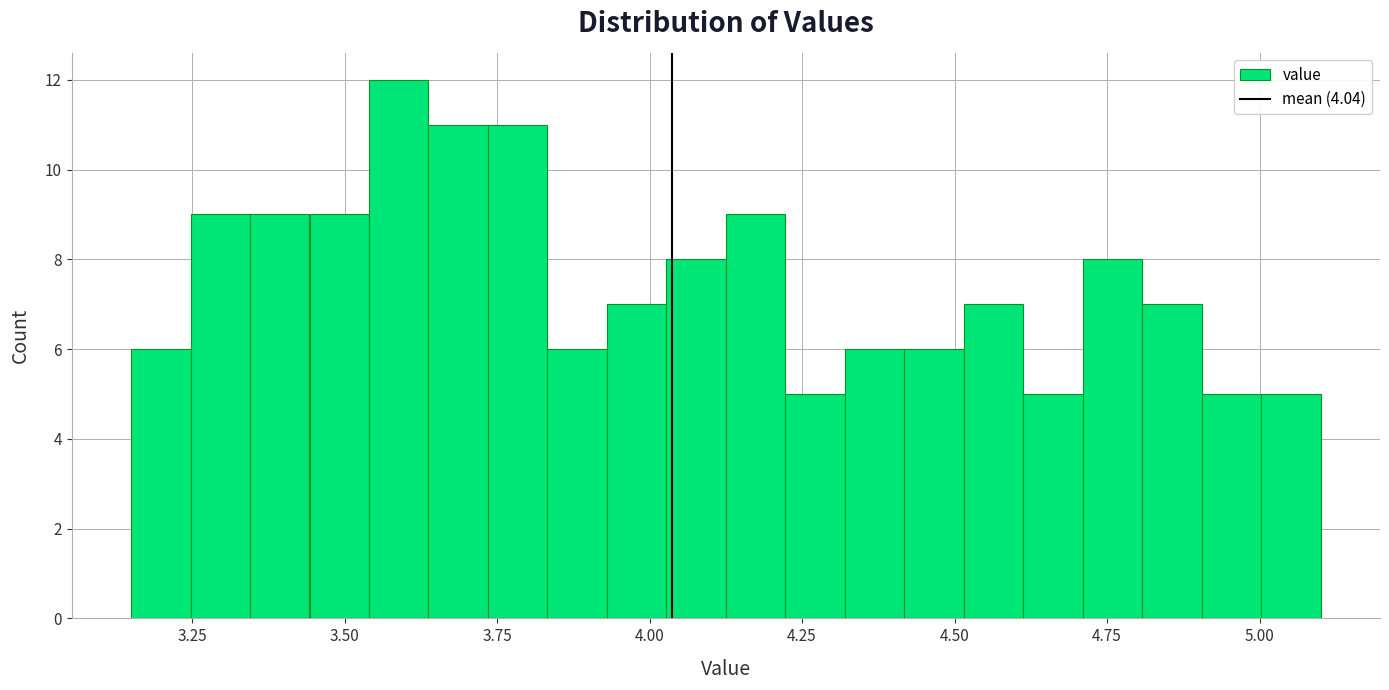

Around what value on the x-axis is the tallest bar? Give the approximate position of its centre, as read against the axis.

3.60